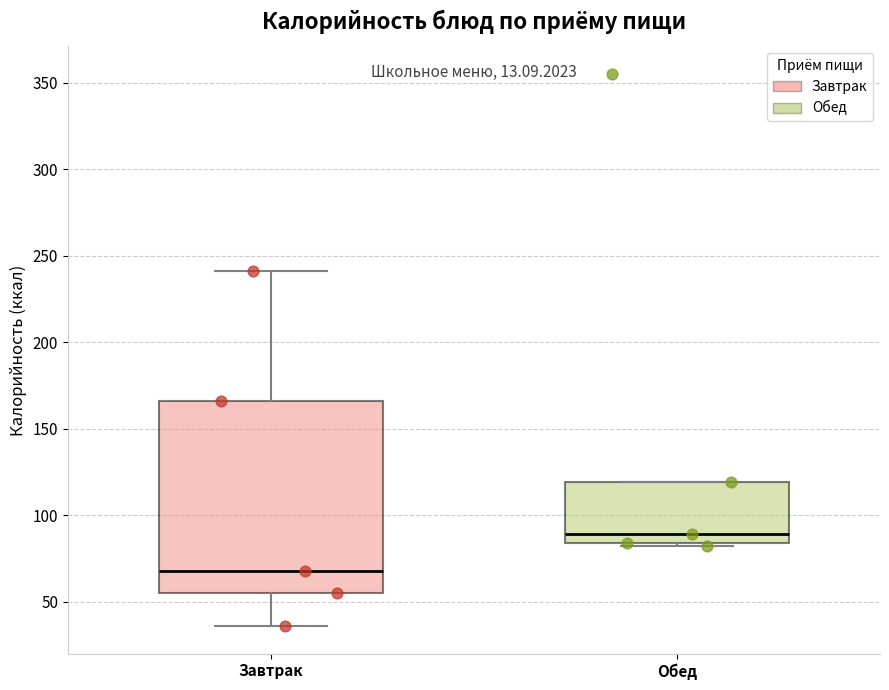

Reading left to right, read every box against the y-axis: the position of its median line, the range the box covers, and the ends of its whiskers. The values are not printed on the chart, so give them approximately, as read against the axis.

Завтрак: median 70, box 55 to 165, whiskers 35 to 240
Обед: median 90, box 85 to 120, whiskers 80 to 120